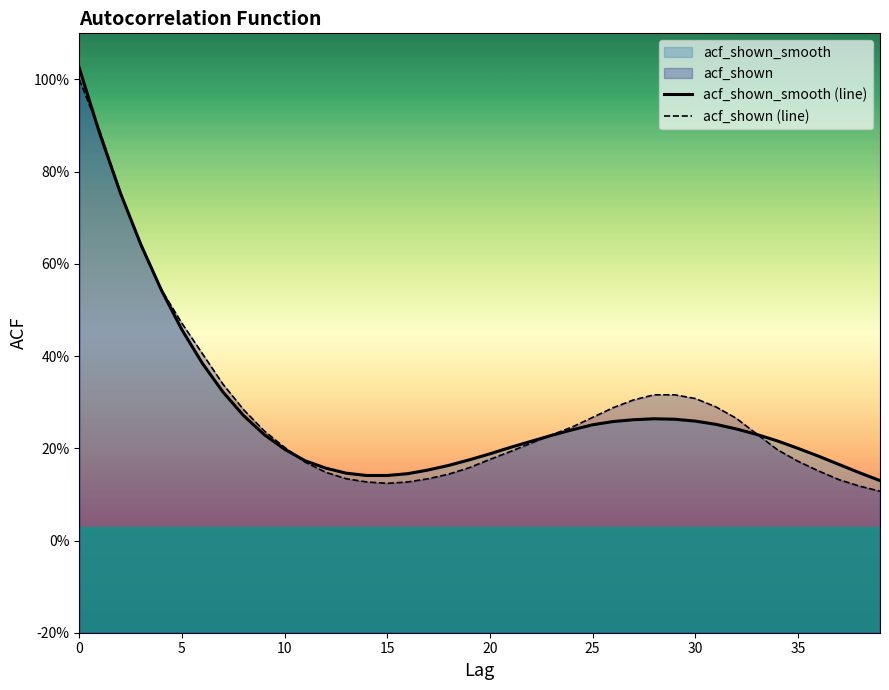

True or false: acf_shown (line) and acf_shown_smooth (line) cross at least once.

True